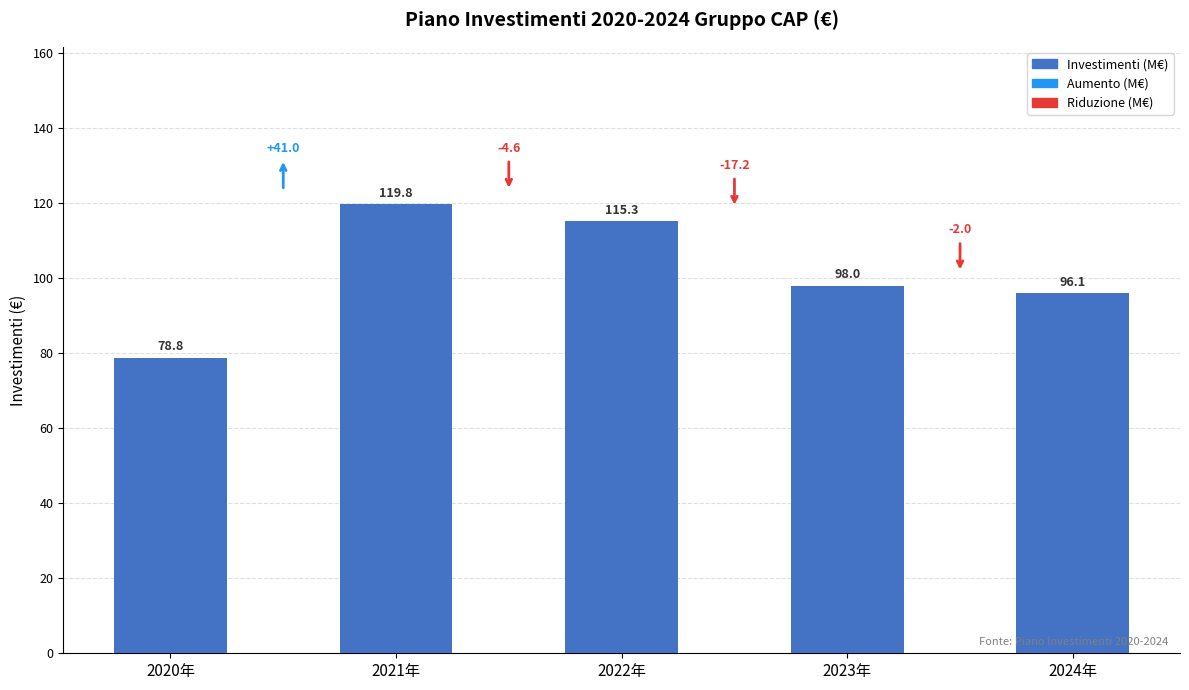

What is the approximate value at 2021年?

119.8